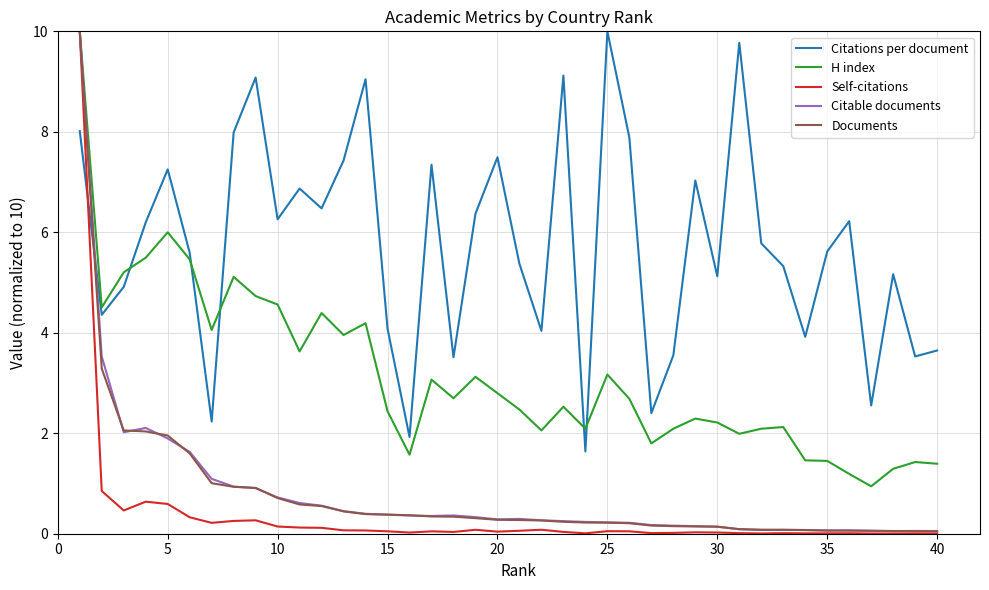

Which series has the largest total across all categories?

Citations per document